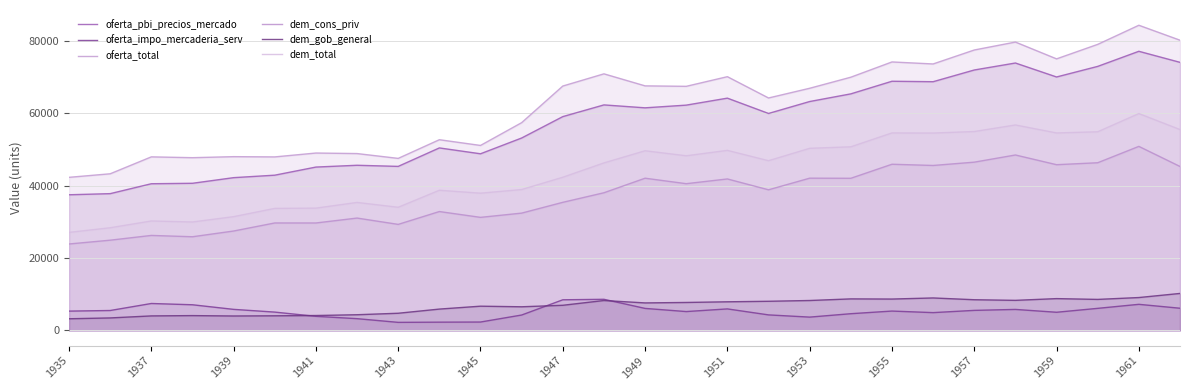

How many lines are shown in the chart?

6